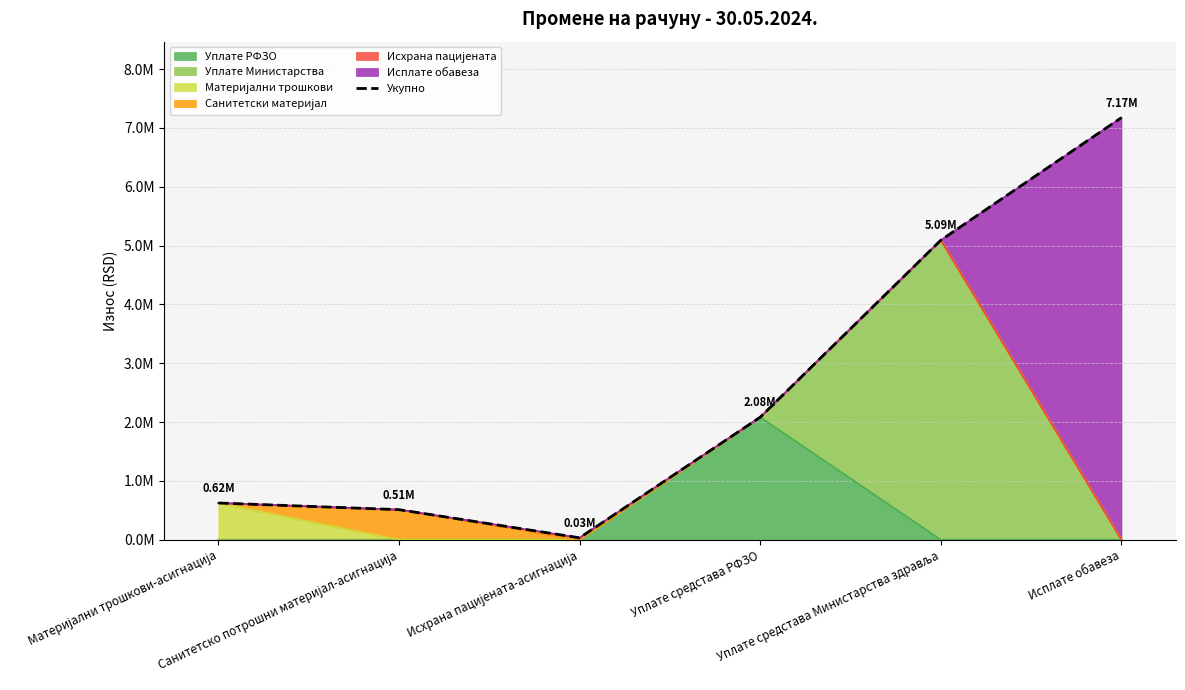

Rank the categories by value from highest to lowest.

Исплате обавеза, Уплате средстава Министарства здравља, Уплате средстава РФЗО, Материјални трошкови-асигнација, Санитетско потрошни материјал-асигнација, Исхрана пацијената-асигнација